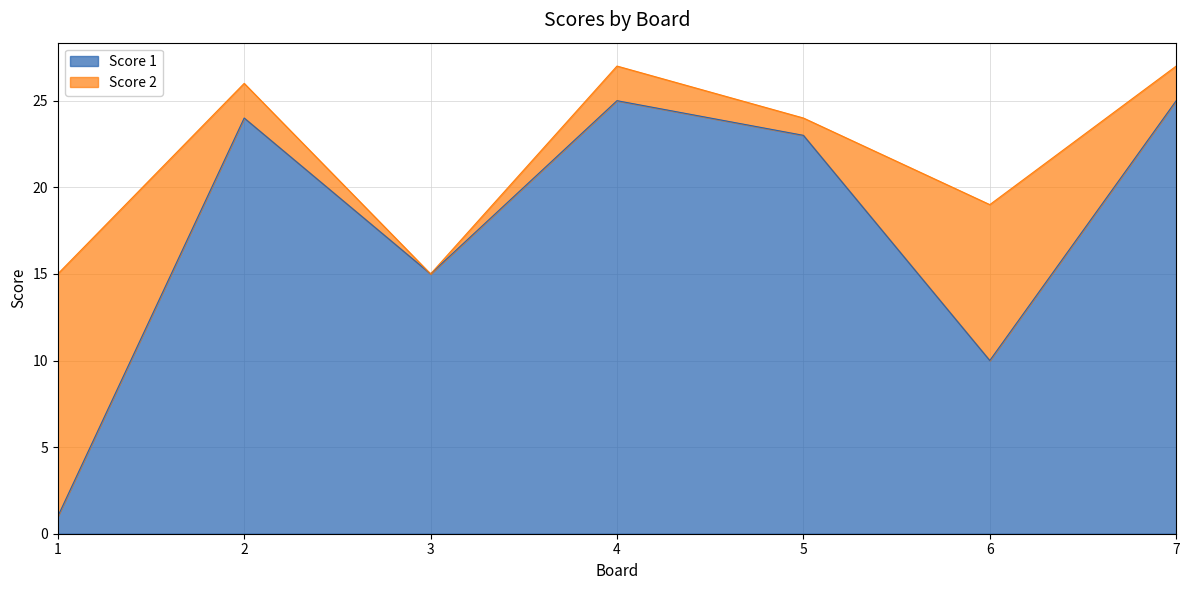

Reading right to left, what are all the values shown in this chart?

25	10	23	25	15	24	1